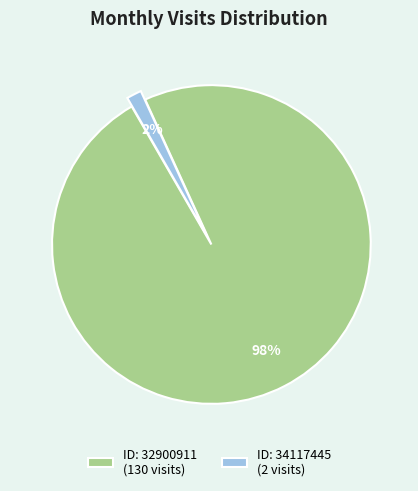

Rank the categories by value from lowest to highest.

ID: 34117445 (2 visits), ID: 32900911 (130 visits)